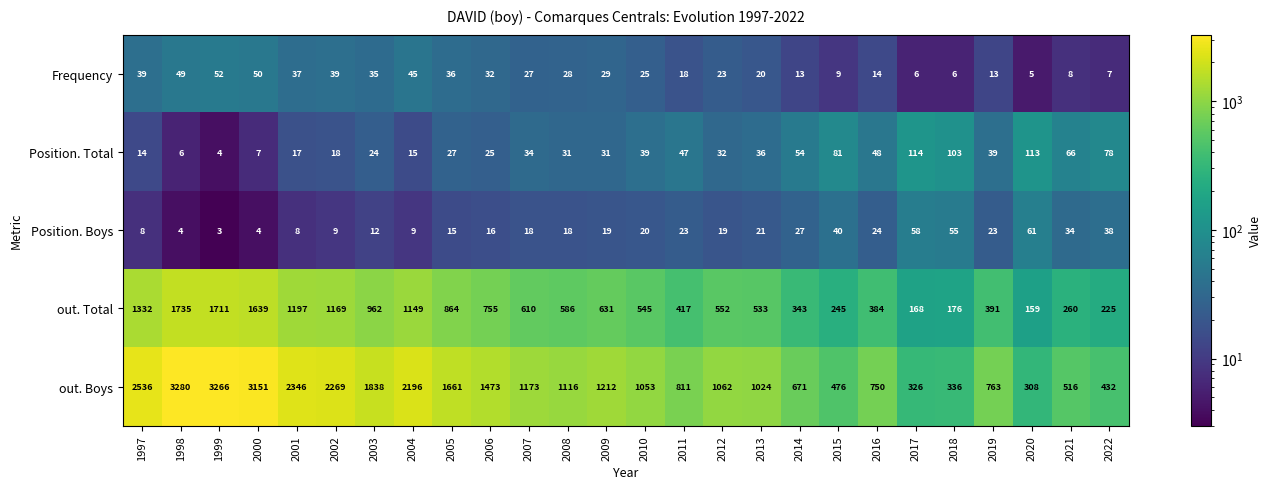

What is the approximate value of Position. Total at 2001?

17